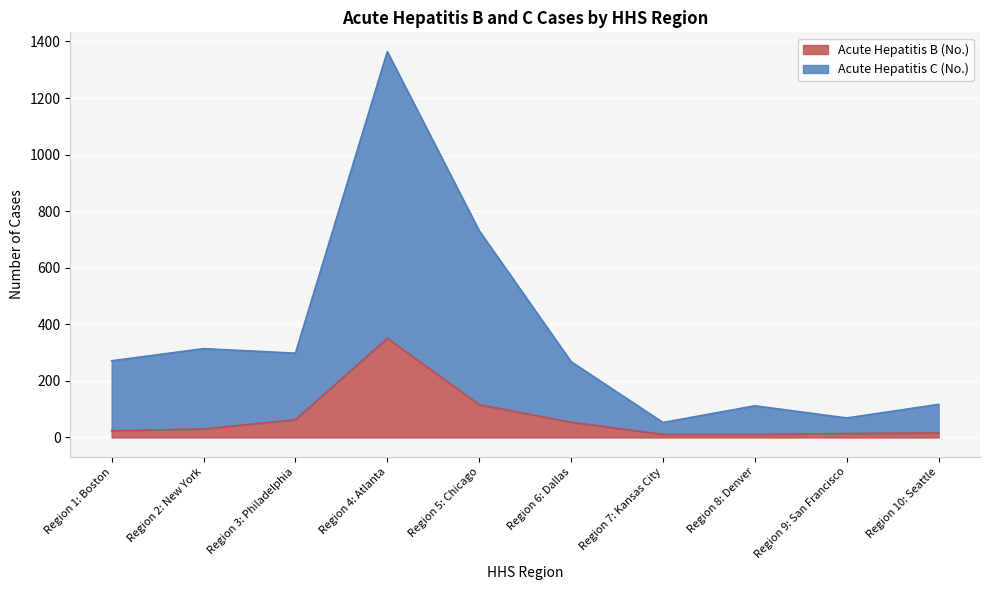

True or false: Acute Hepatitis B (No.) and Acute Hepatitis C (No.) cross at least once.

False